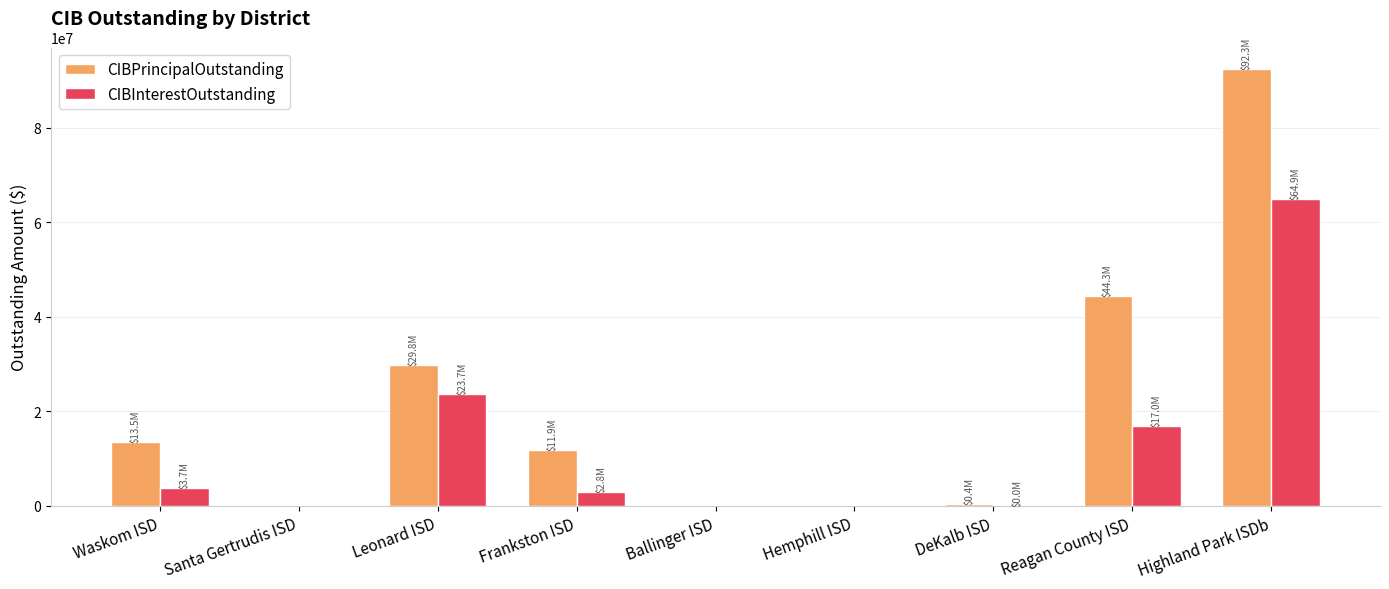

What is the average value of the CIBInterestOutstanding series?

12460070.4